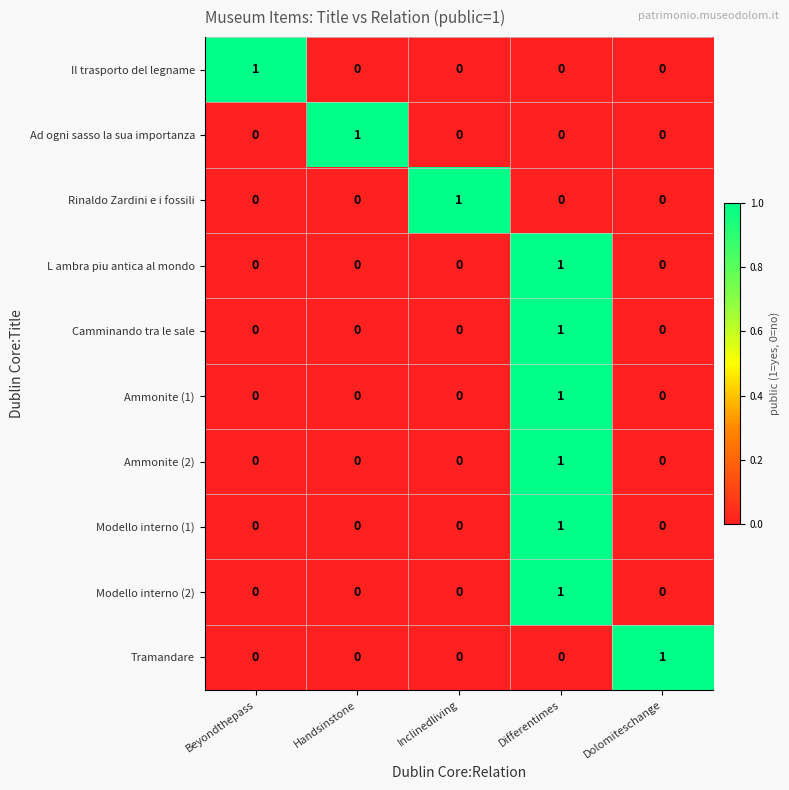

Is it true that Tramandare equals 0 at Inclinedliving?

True